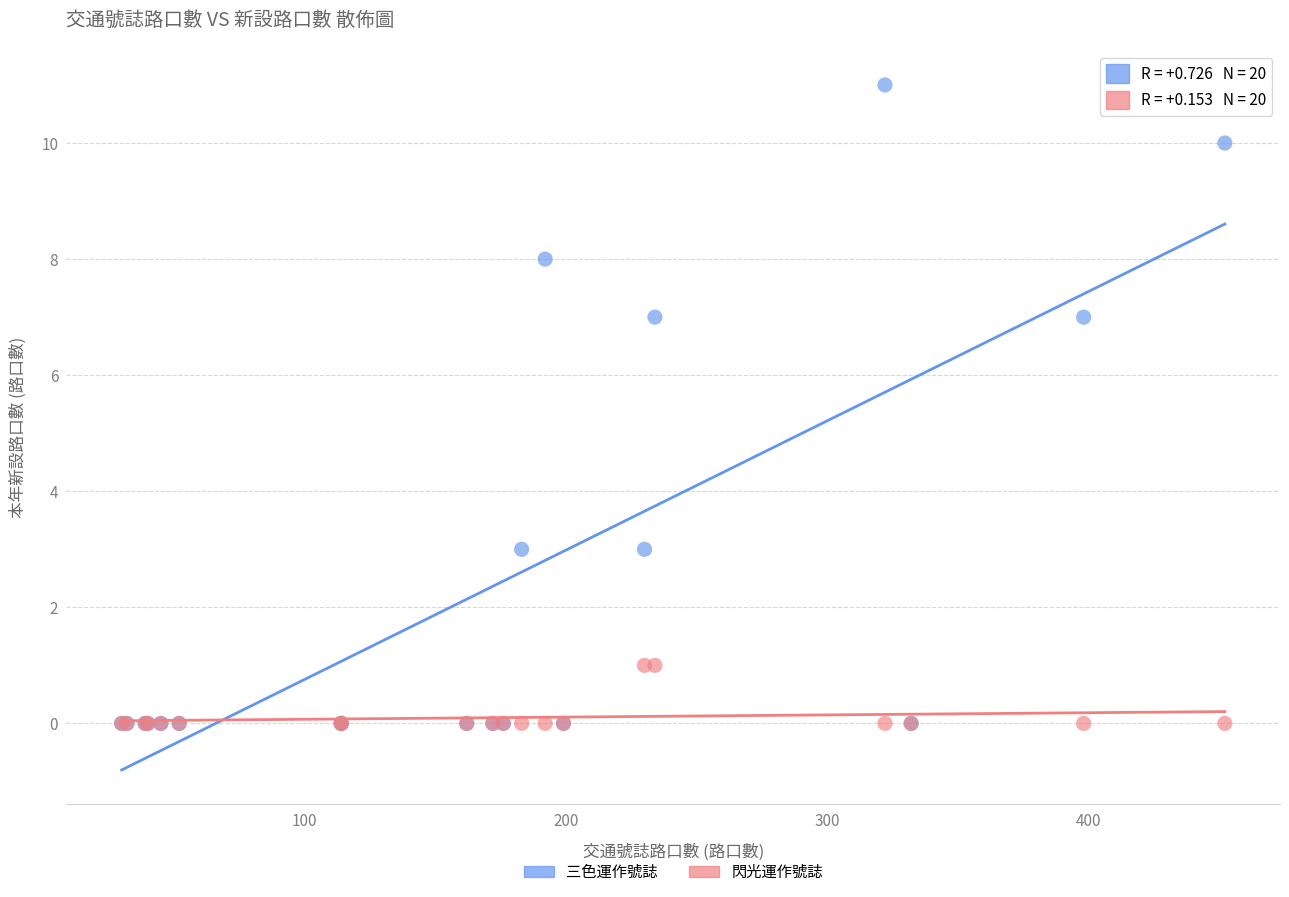

What are all the series names shown in the legend?

三色運作號誌, 閃光運作號誌